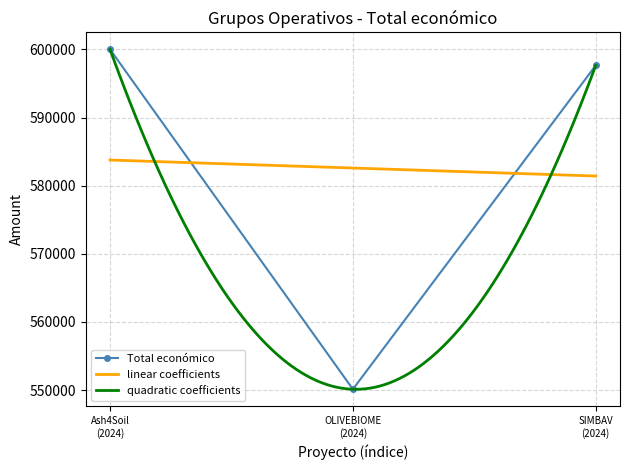

What is the minimum value shown in the chart?

550111